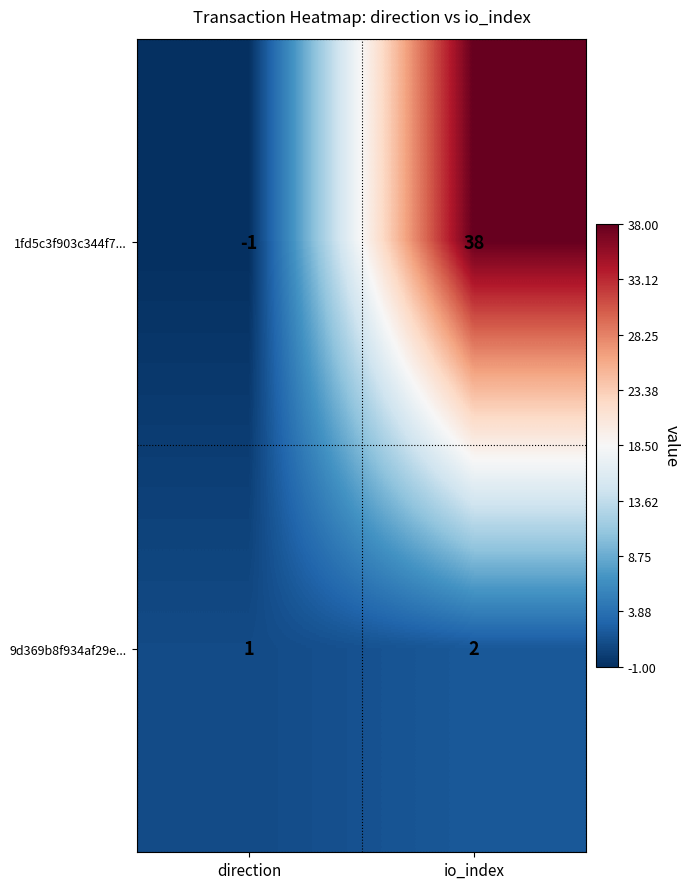

What is the maximum value shown in the chart?

38